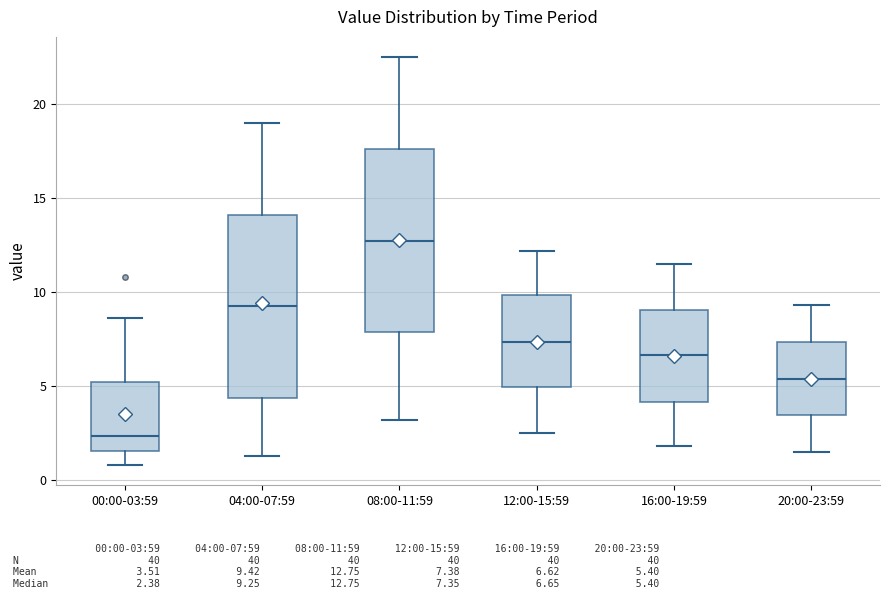

Where does the median line of the box for 04:00-07:59 sit on the y-axis? The values are not printed on the chart, so give them approximately, as read against the axis.

9.5